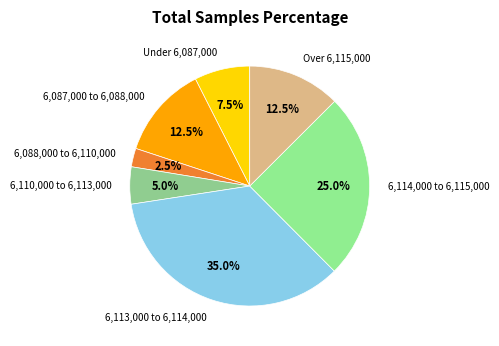

Which slice is the smallest?

6,088,000 to 6,110,000